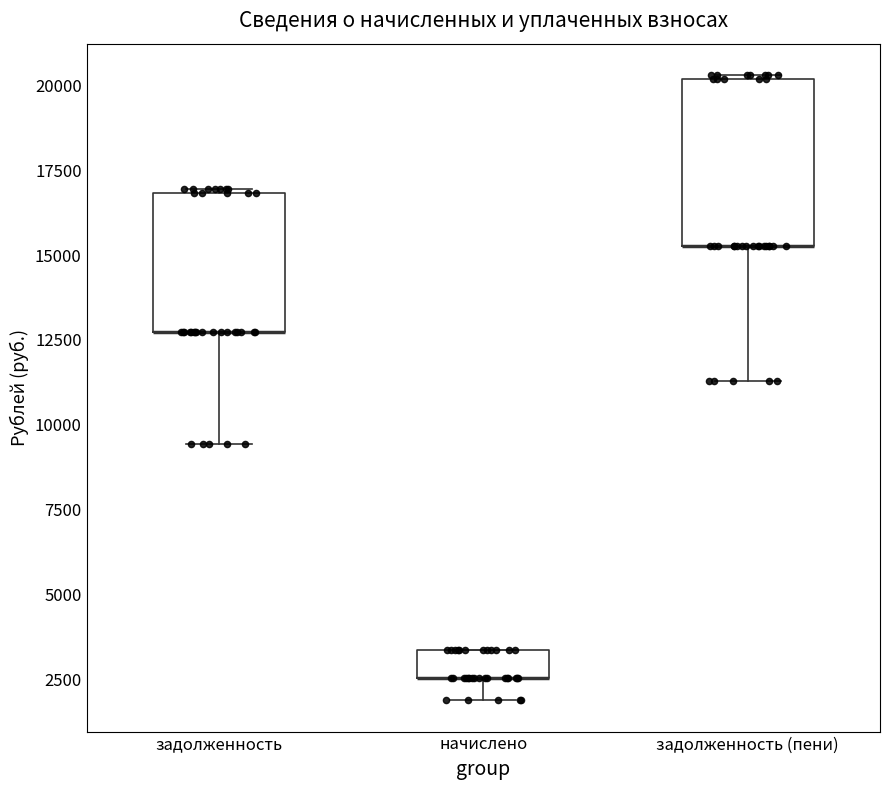

Reading left to right, transcribe this box plot: for each box, give where its median line is, the range the box spans, and where its two whiskers end, as read against the y-axis. The values are not printed on the chart, so give them approximately, as read against the axis.

задолженность: median 12500 (drawn on the box's lower edge), box 12500 to 17000, whiskers 9500 to 17000
начислено: median 2500 (drawn on the box's lower edge), box 2500 to 3500, whiskers 2000 to 3500
задолженность (пени): median 15500 (drawn on the box's lower edge), box 15500 to 20000, whiskers 11500 to 20500